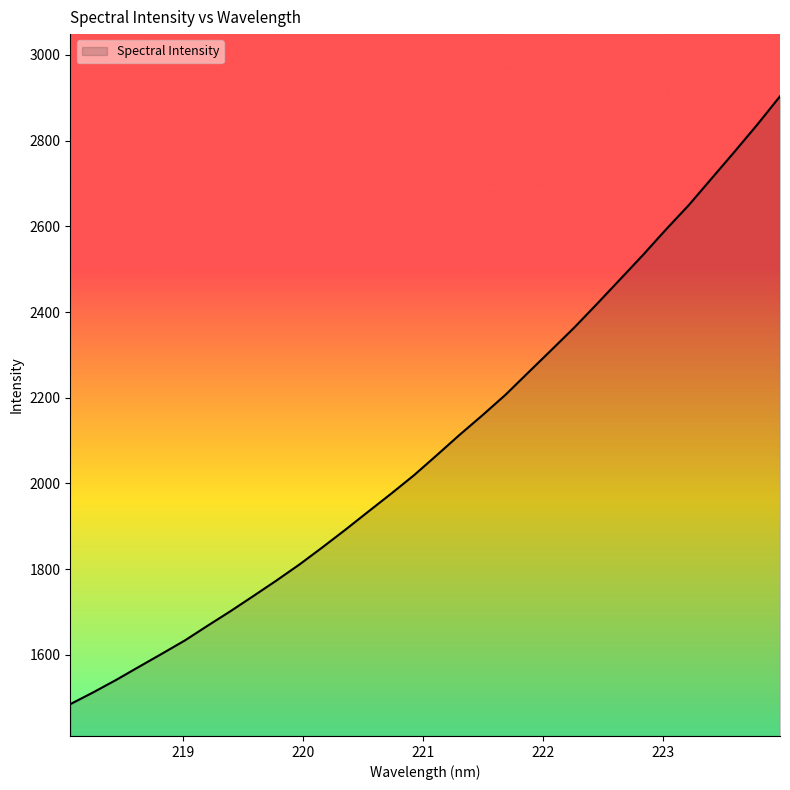

What is the difference between the maximum and minimum values?

1418.5